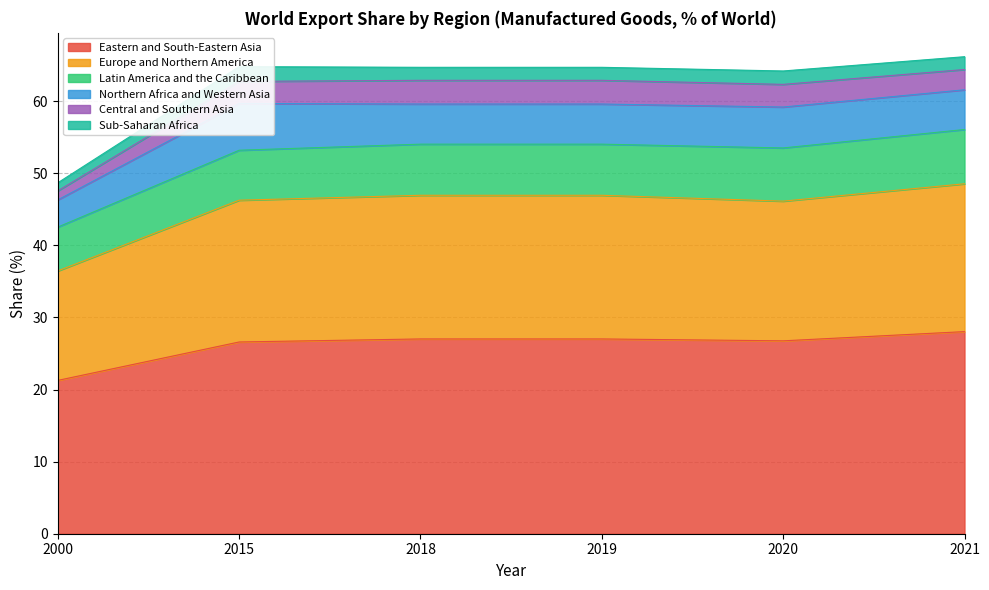

Where is Europe and Northern America nearest to the value 17?

2000